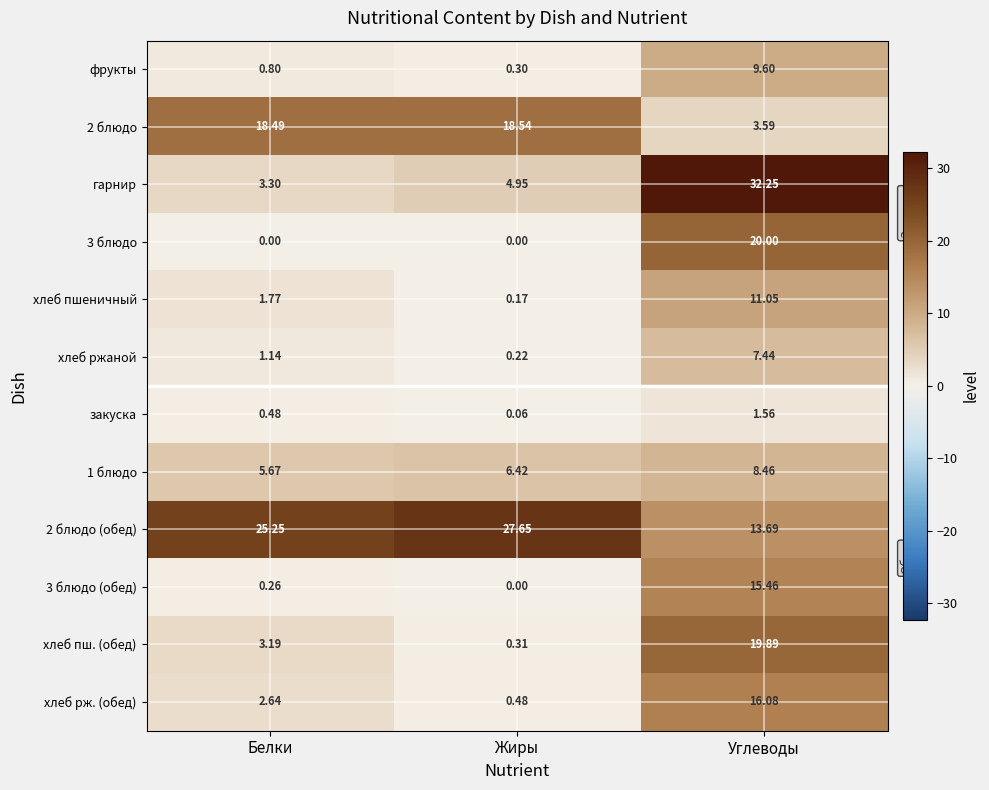

Count the number of categories in the chart.

3